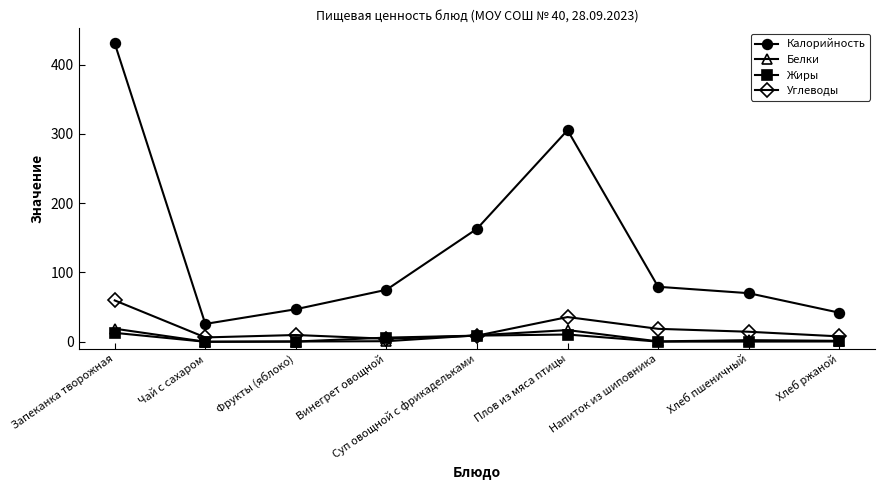

What is the difference between the highest and lowest values at Плов из мяса птицы?

294.8